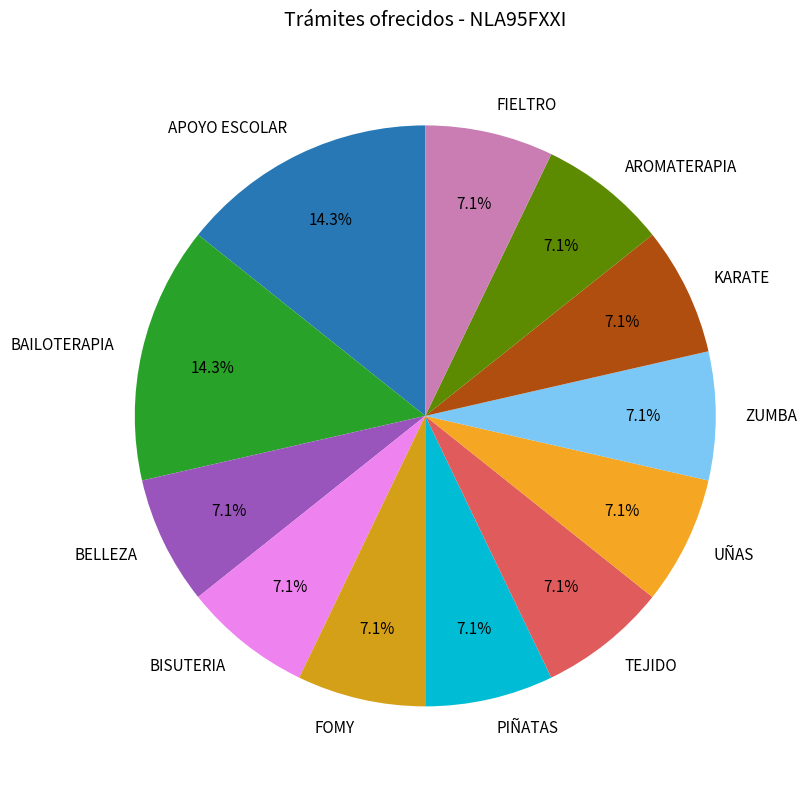

Which has a higher value, APOYO ESCOLAR or FOMY?

APOYO ESCOLAR